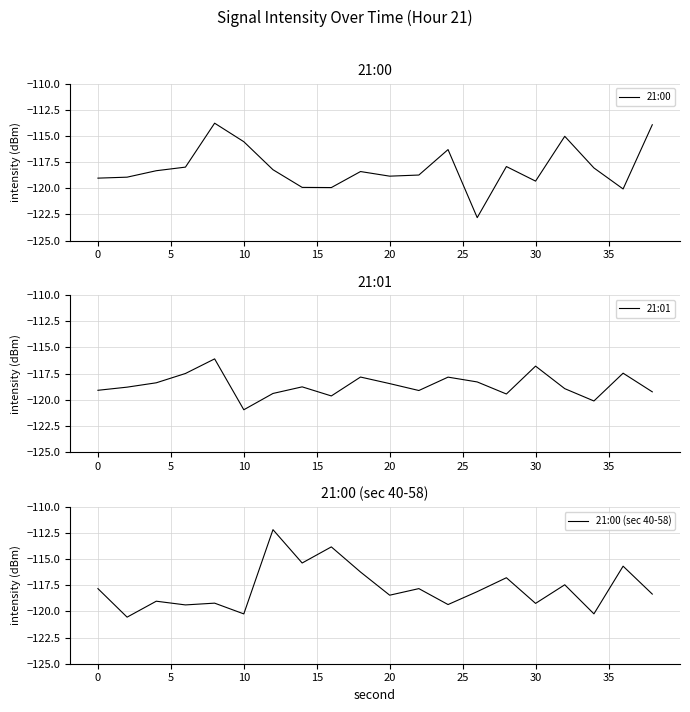

At which category does 21:01 reach its first local valley?

10